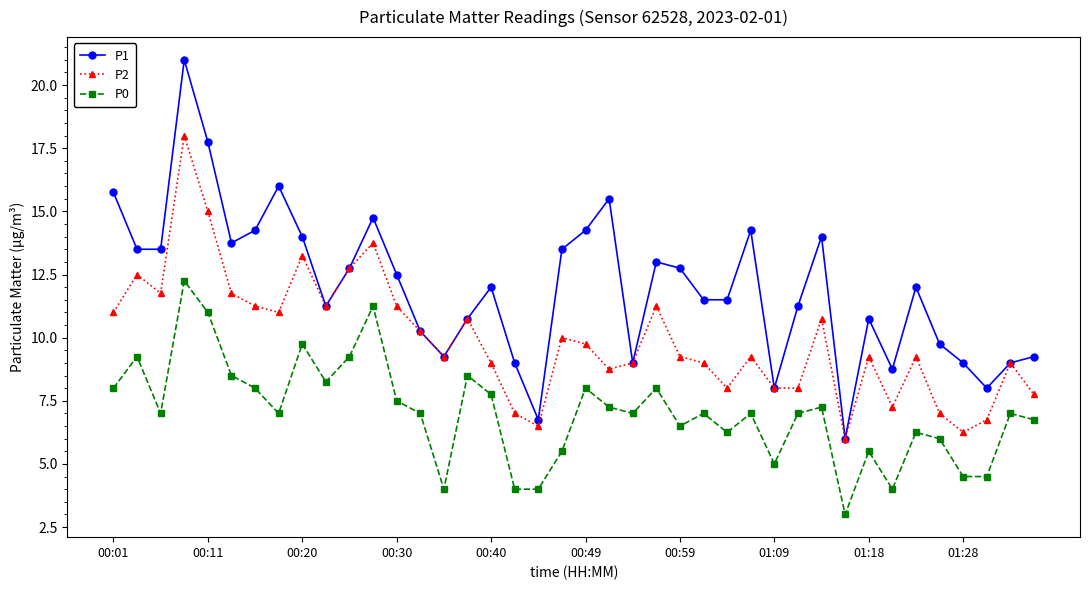

Which series has the widest spread of values?

P1